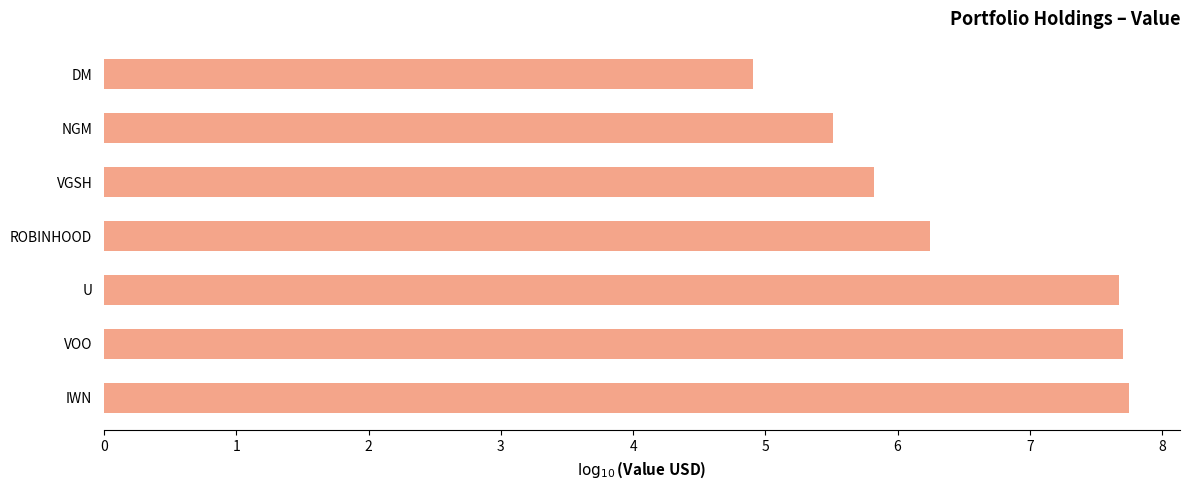

What value does the data have at VOO?

7.7